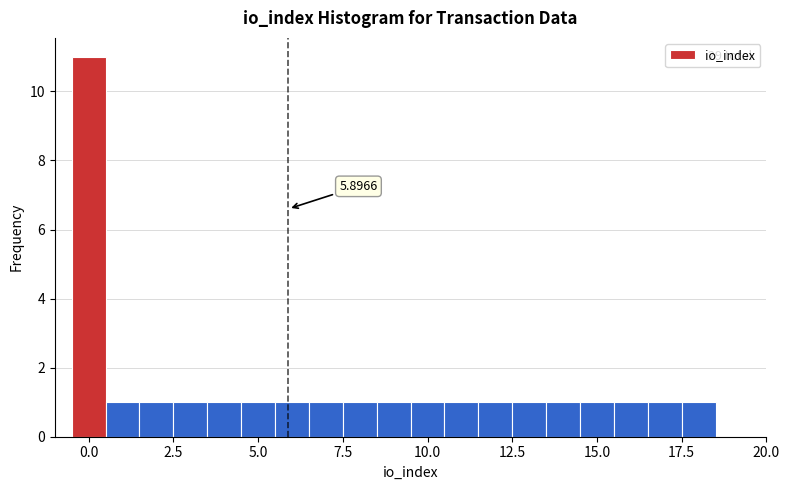

Around what value on the x-axis is the tallest bar? Give the approximate position of its centre, as read against the axis.

0.0